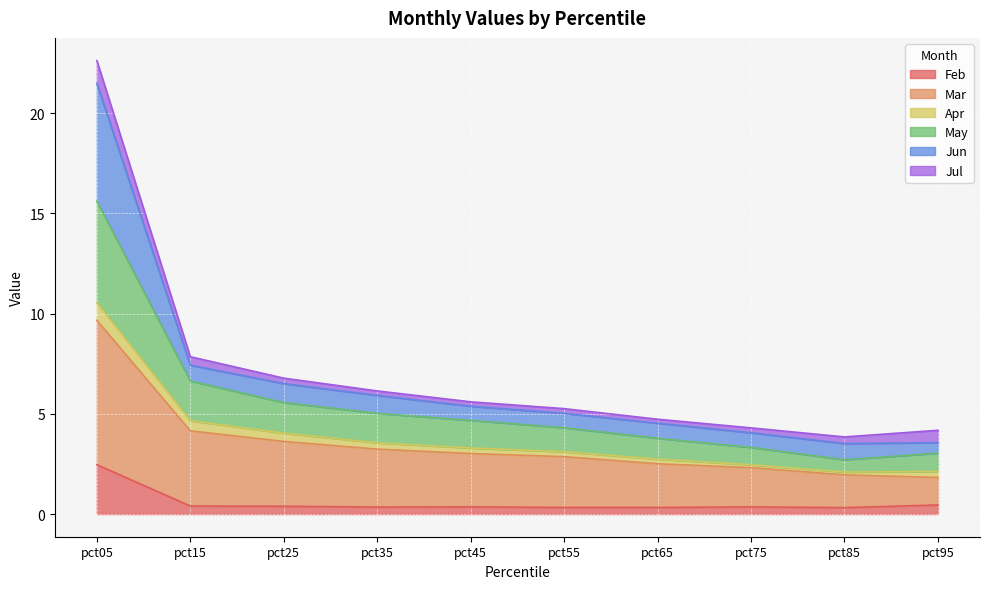

How many lines are shown in the chart?

6